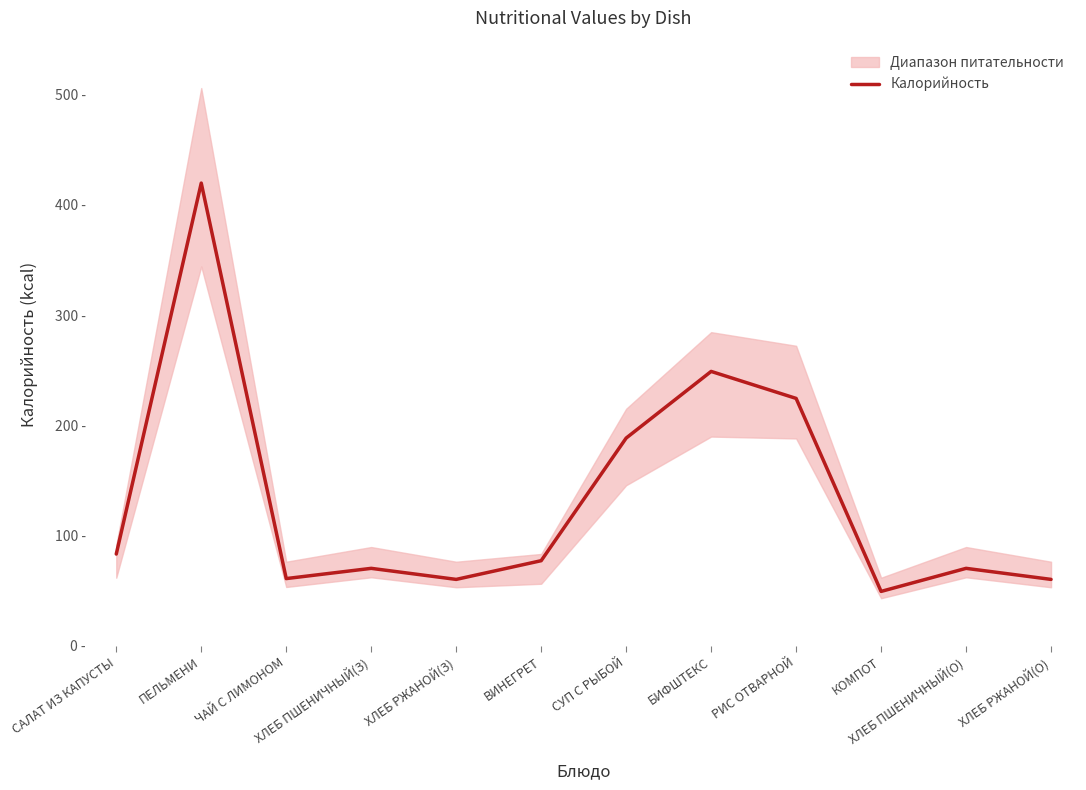

What is the change in value from ХЛЕБ ПШЕНИЧНЫЙ(З) to ХЛЕБ РЖАНОЙ(О)?

-10.0